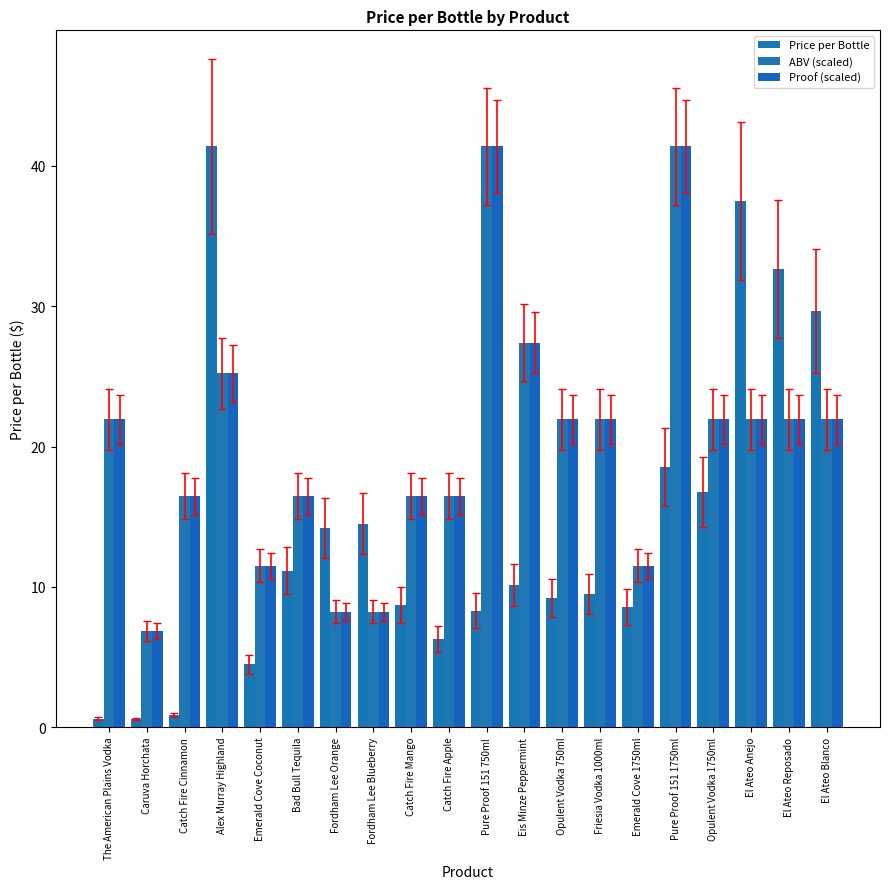

What is the label of the 12th bar from the right?

Catch Fire Mango